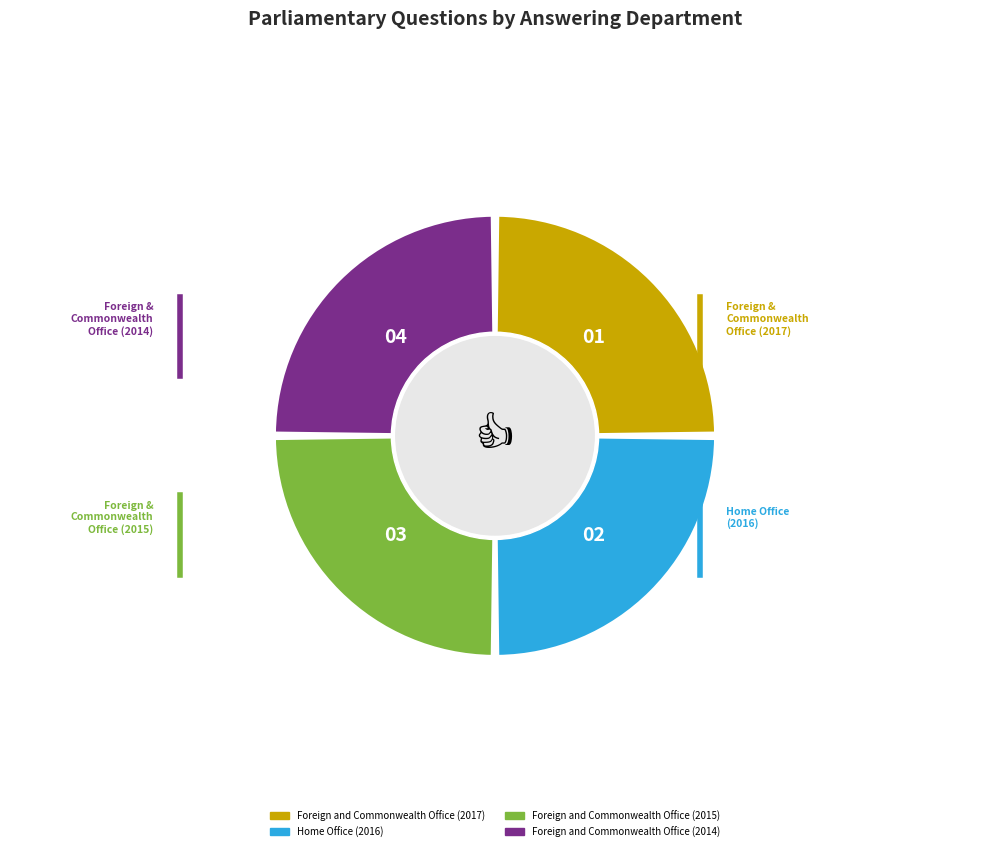

True or false: Foreign and Commonwealth Office (2015) accounts for 37% of the total.

False